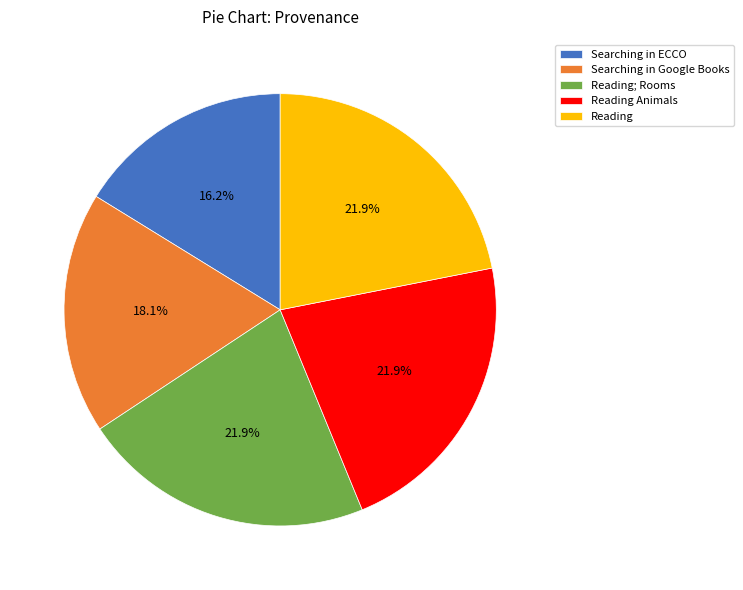

Combined, do Searching in Google Books and Reading; Rooms account for over 50%?

No